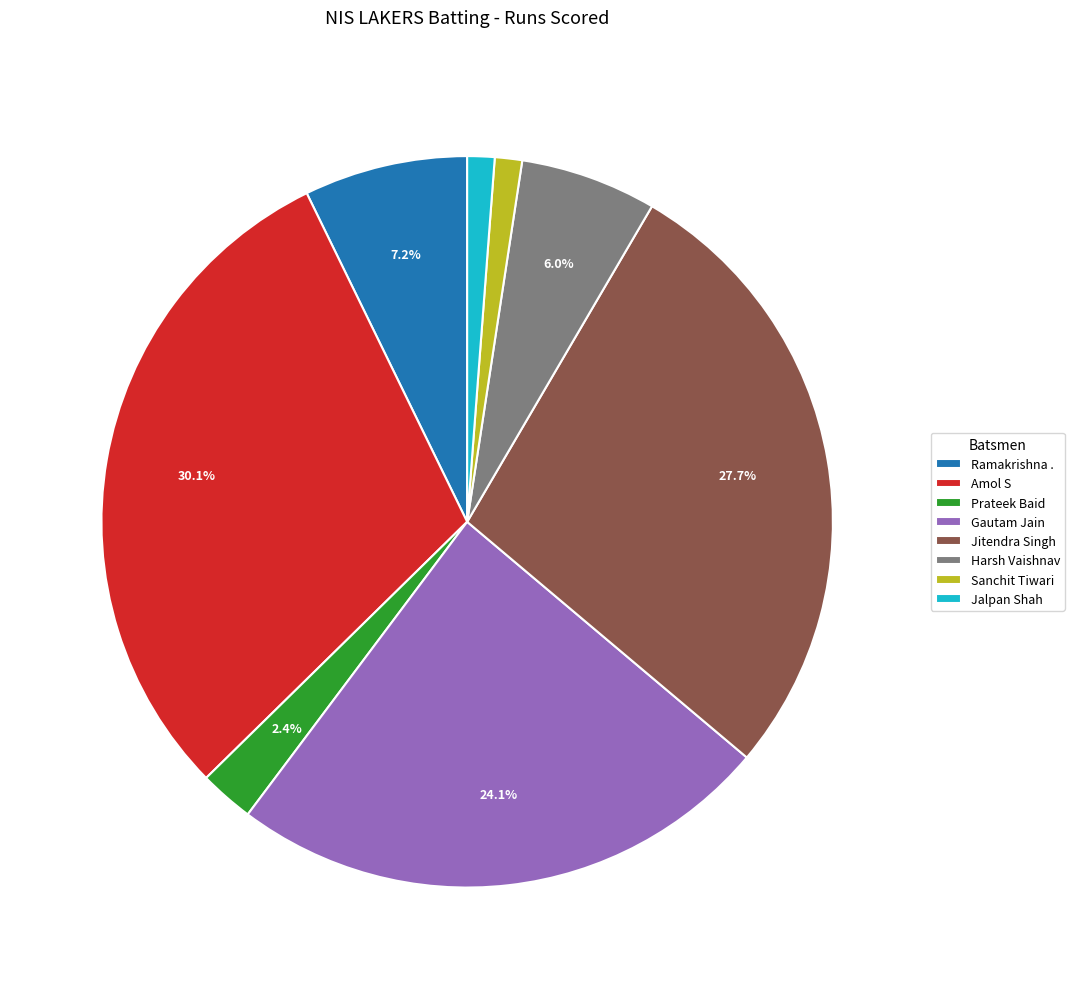

The Amol S slice represents 30% of the pie. True or false?

True